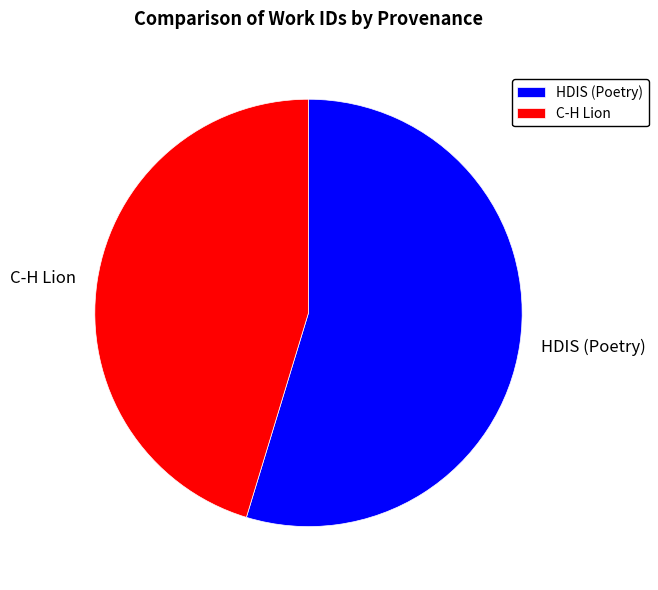

Between C-H Lion and HDIS (Poetry), which is larger?

HDIS (Poetry)